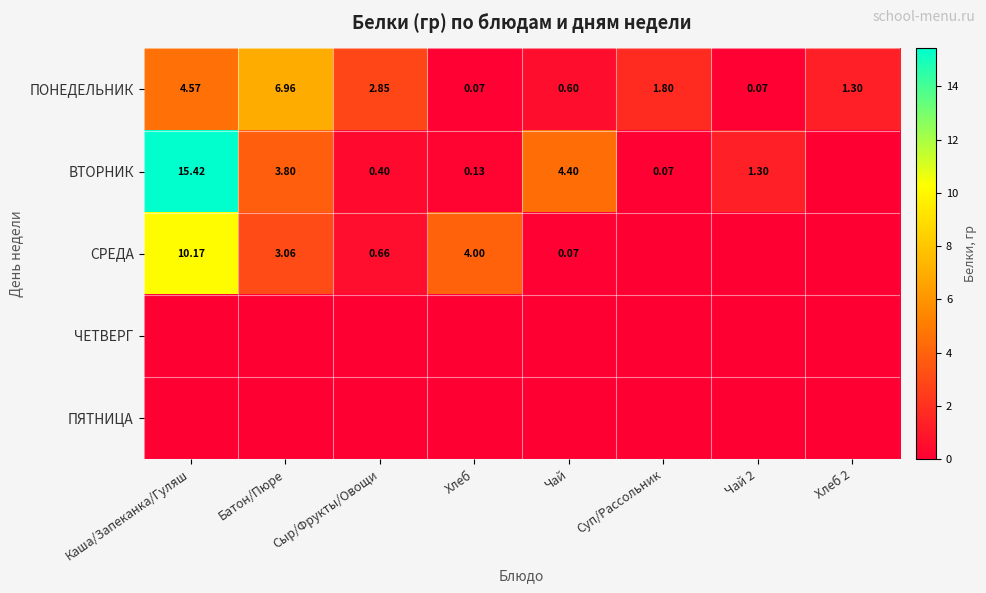

Rank the series by their maximum value, from lowest to highest.

ЧЕТВЕРГ, ПЯТНИЦА, ПОНЕДЕЛЬНИК, СРЕДА, ВТОРНИК